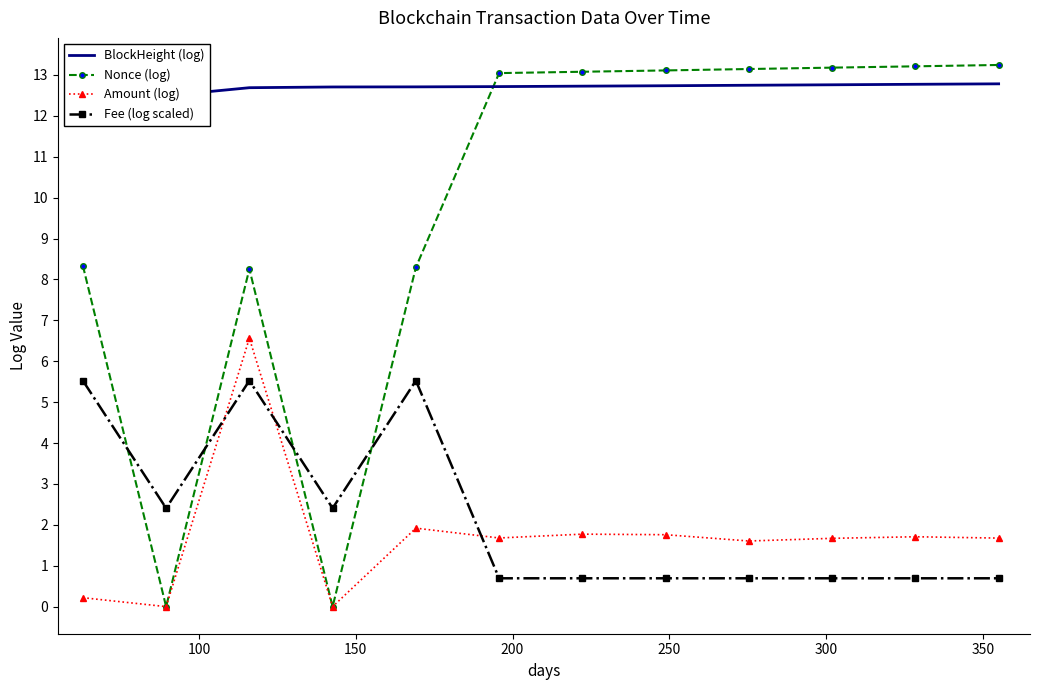

What are all the series names shown in the legend?

BlockHeight (log), Nonce (log), Amount (log), Fee (log scaled)